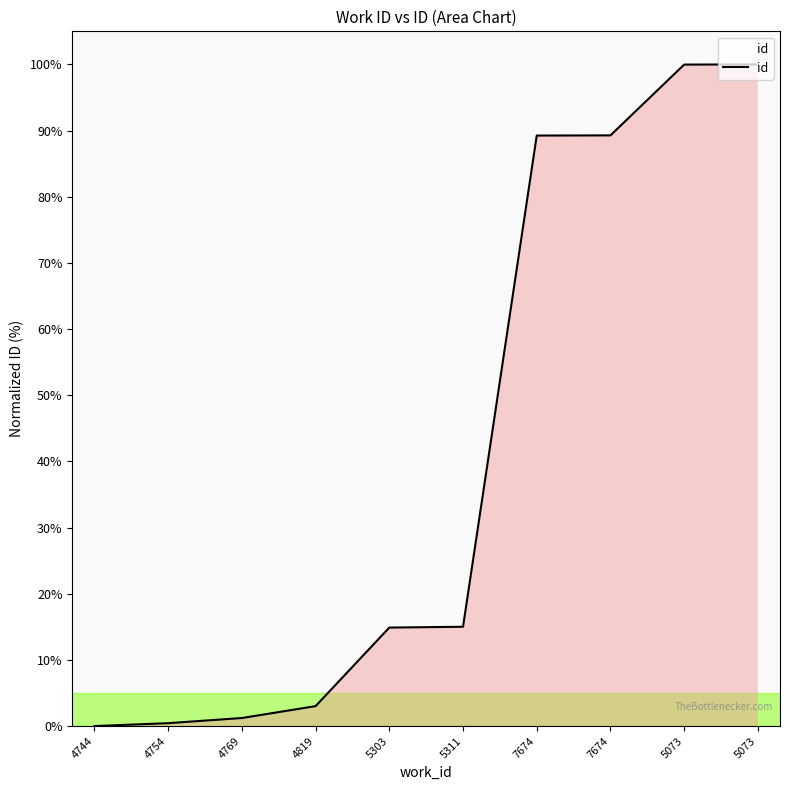

What is the greatest value displayed?

100.0